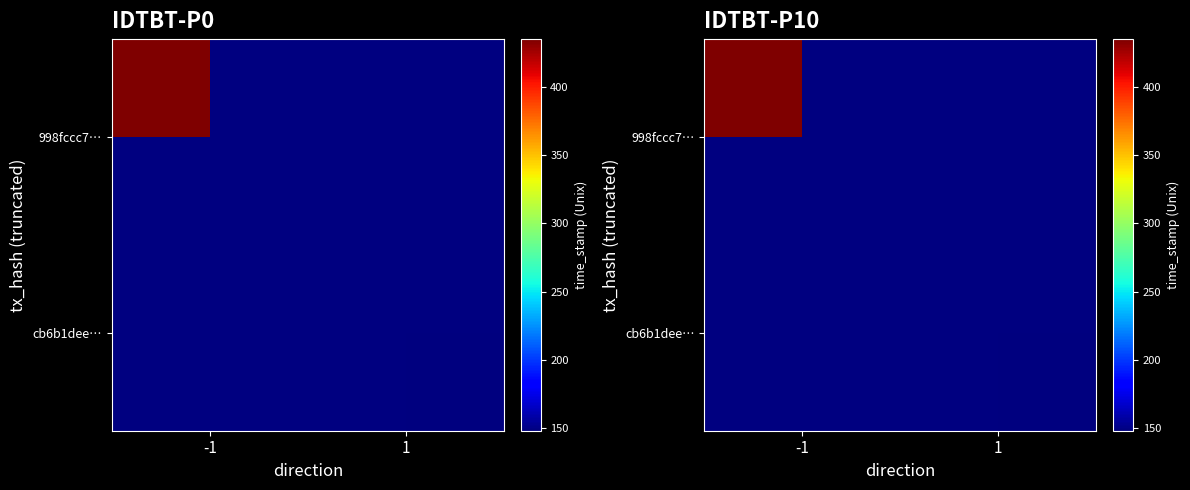

What is the sum of all 998fccc7a3824de23c8bc5213ff9696e376eef2 values?

1619254434